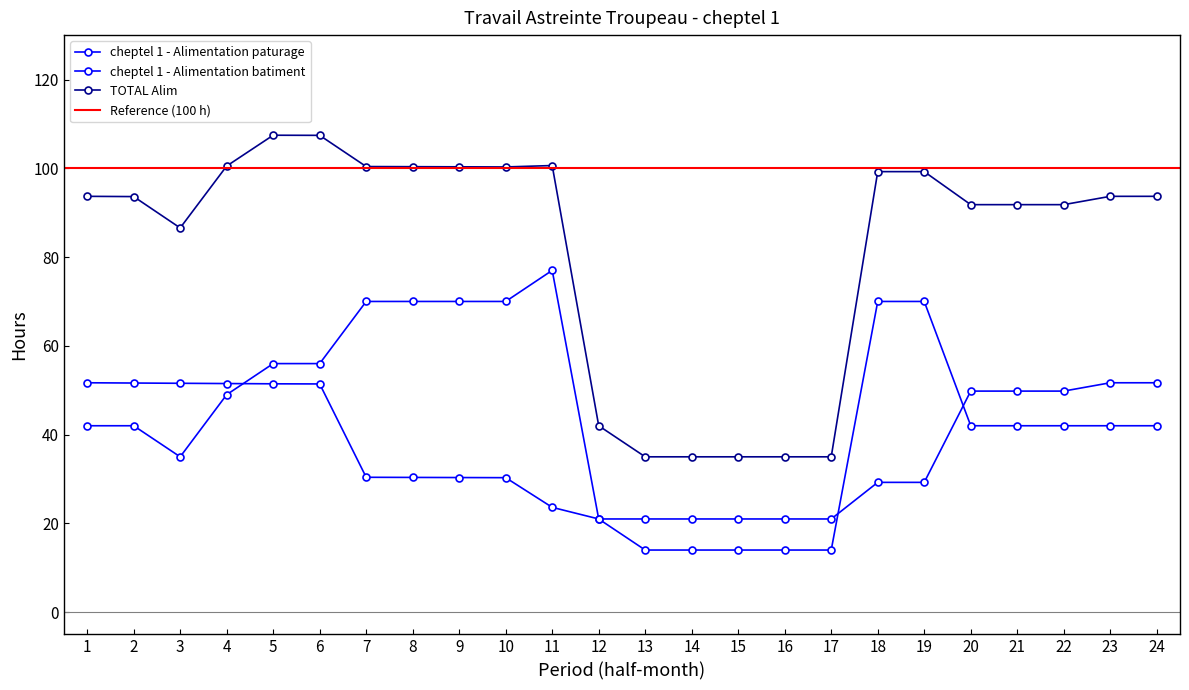

True or false: cheptel 1 - Alimentation paturage has a value of 42.0 at 2.

True